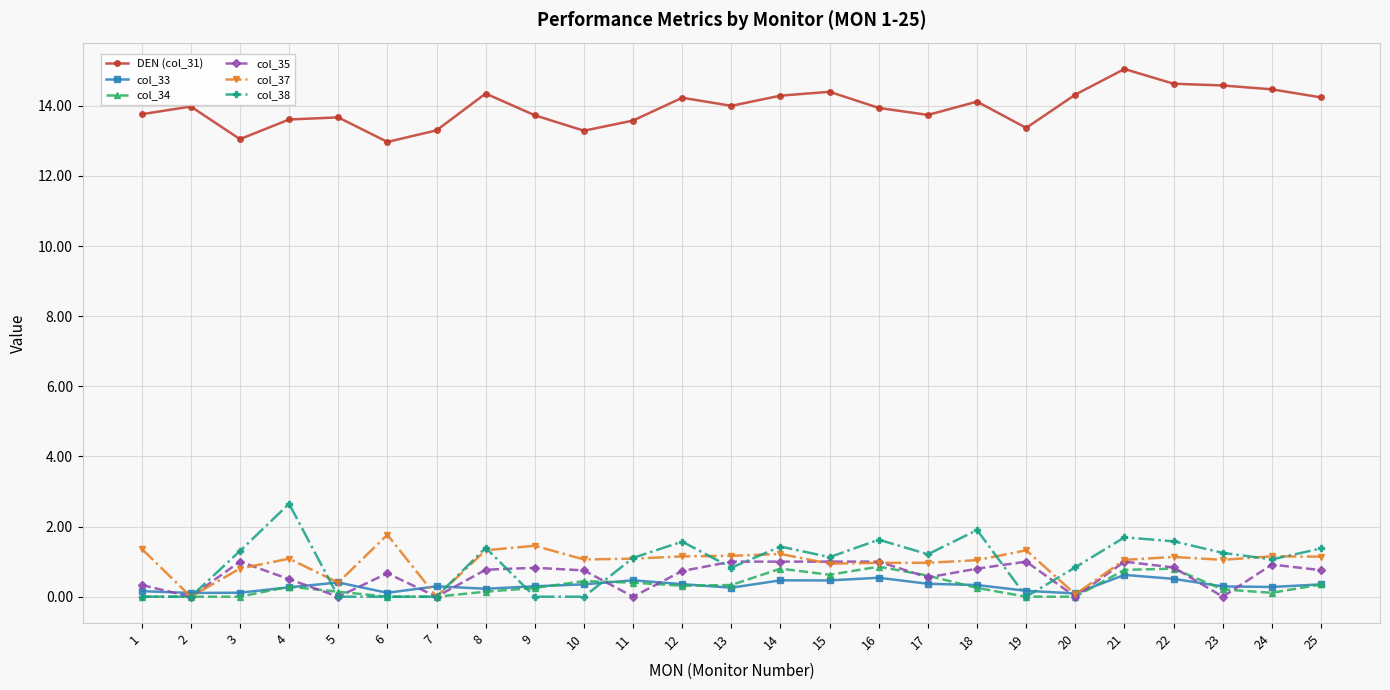

What is the difference between the second highest and minimum values in the col_38 series?

1.9